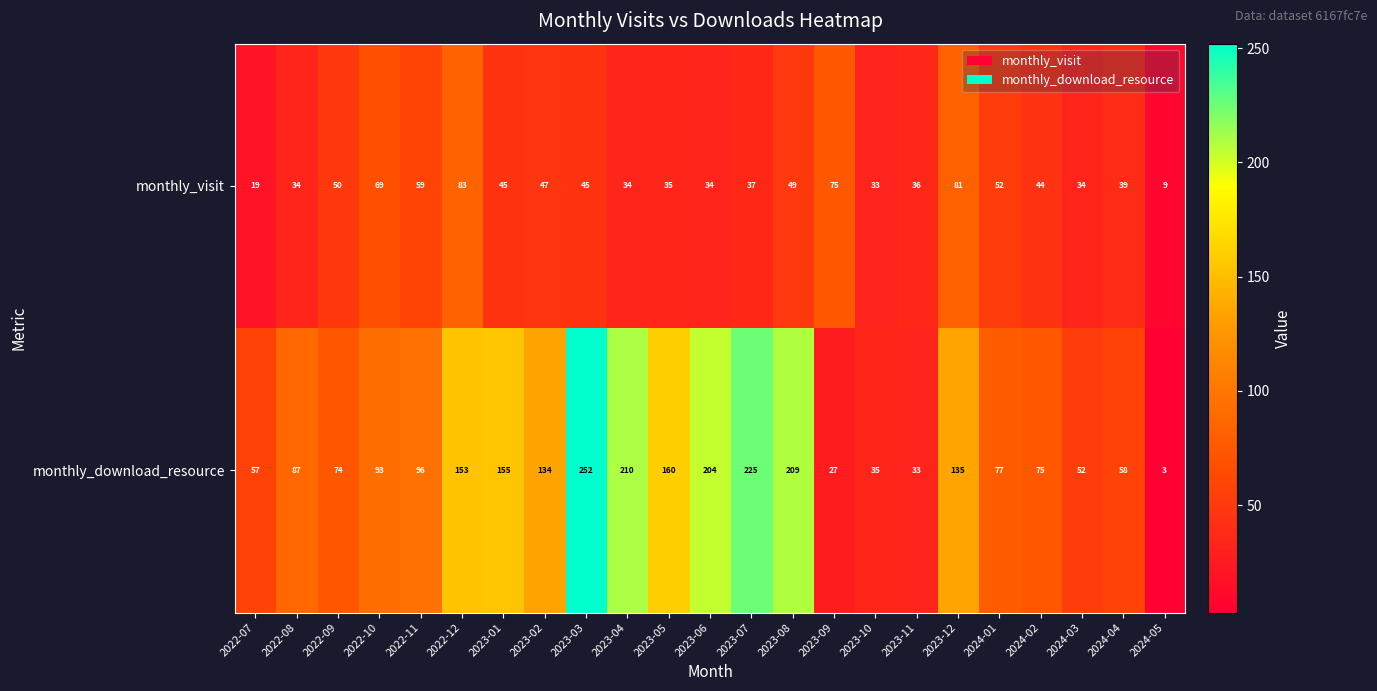

Between 2023-07 and 2023-08, which series saw the biggest shift?

monthly_download_resource